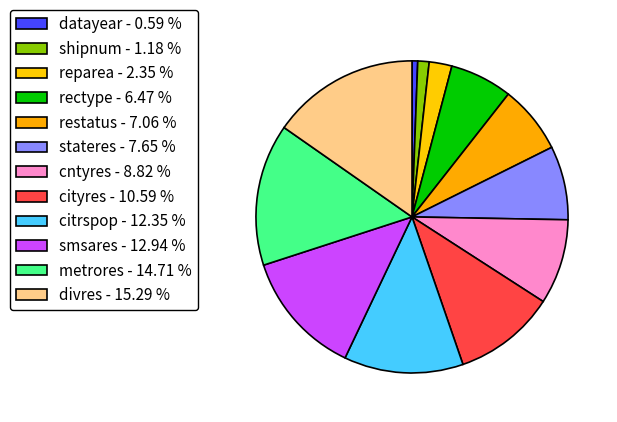

How many slices are in this pie chart?

12